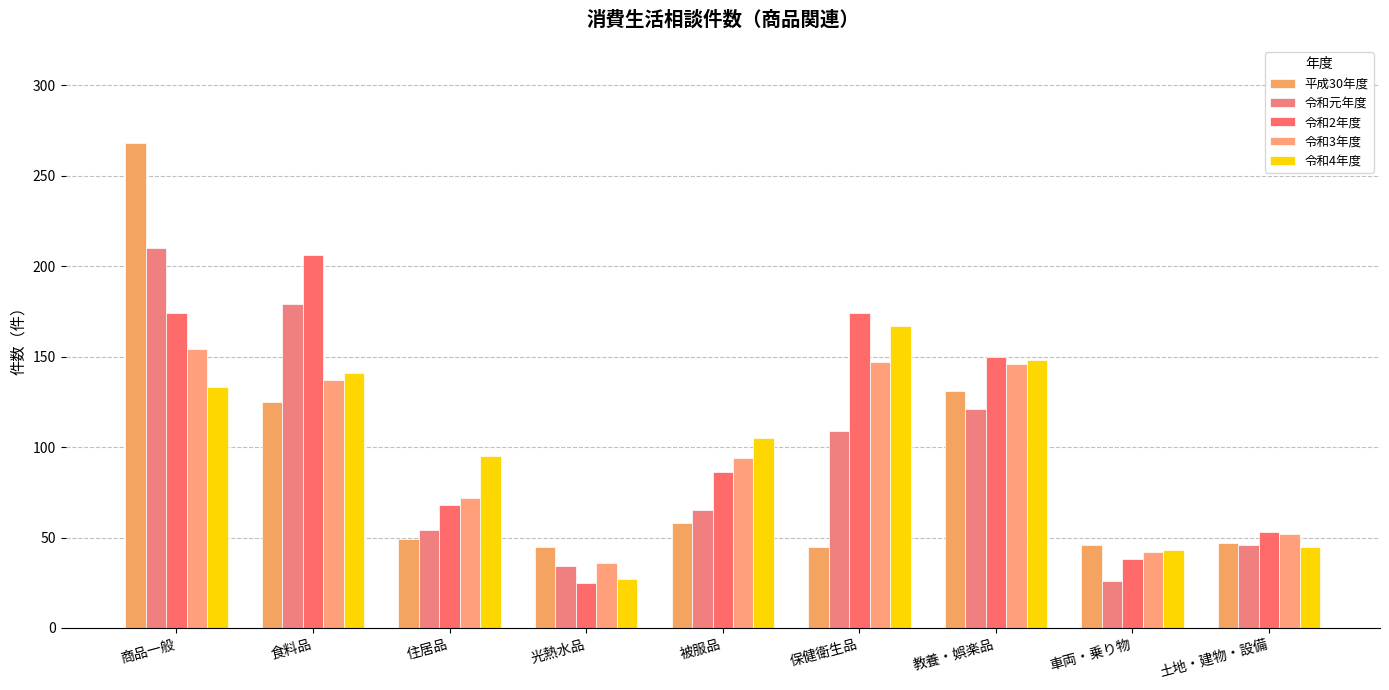

What value does the 平成30年度 series have at 光熱水品?

45